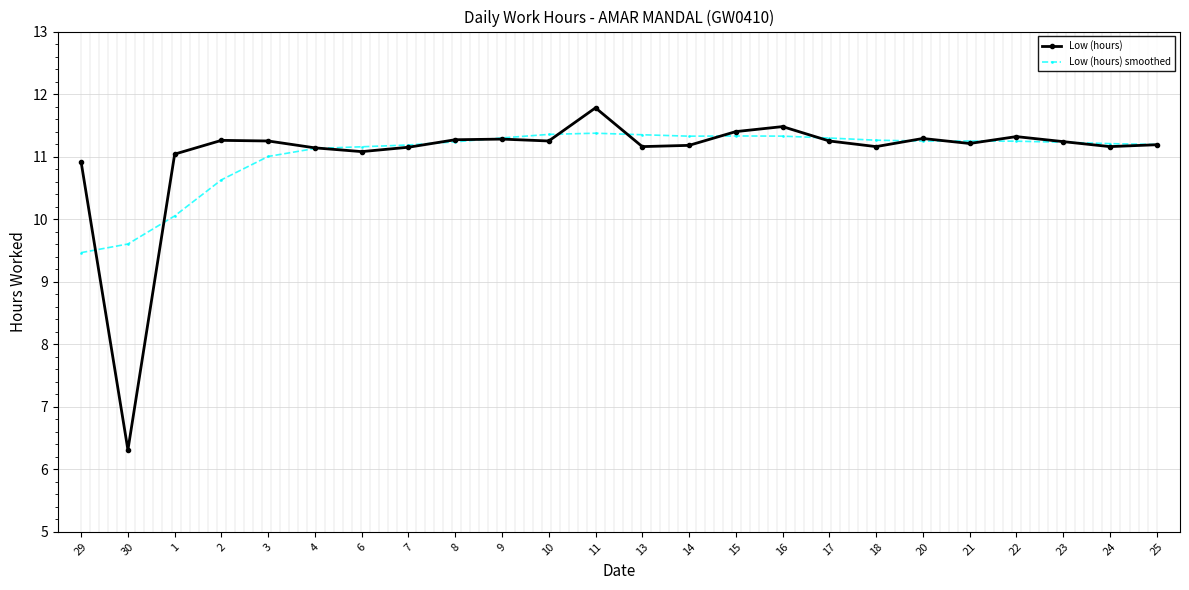

At which category is the sum across all series the highest?

11